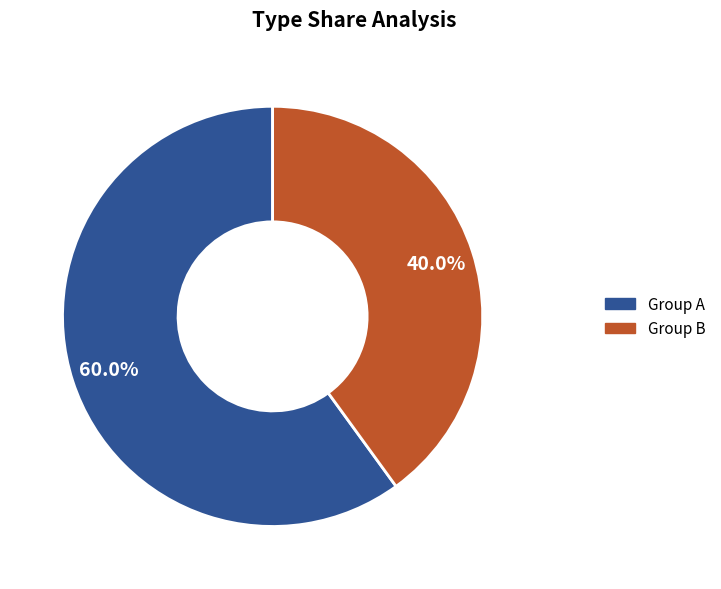

What is the ratio of the value at Group A to the value at Group B?

1.5